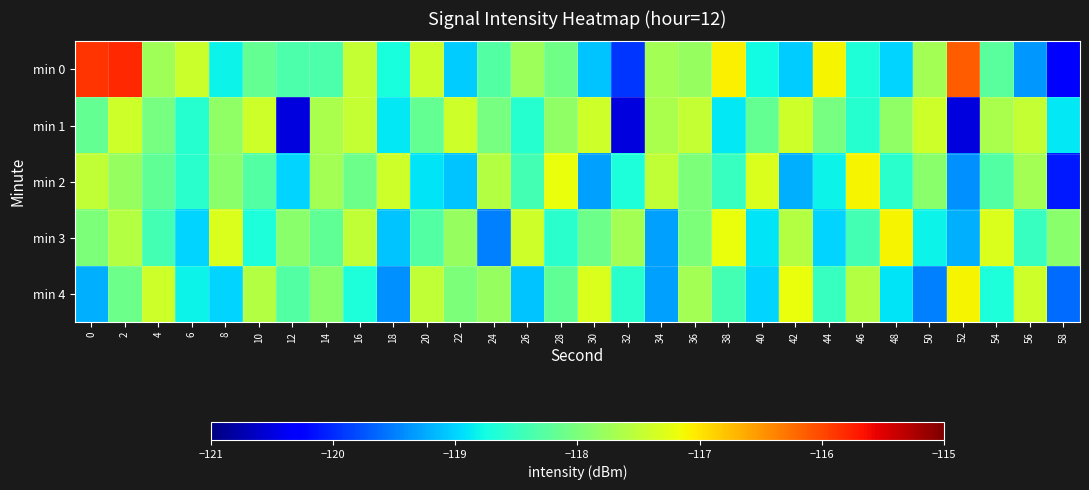

Which has a higher value, 58 or 50?

50